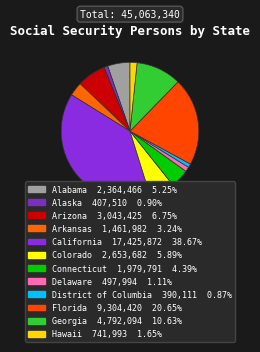

How many slices are in this pie chart?

12